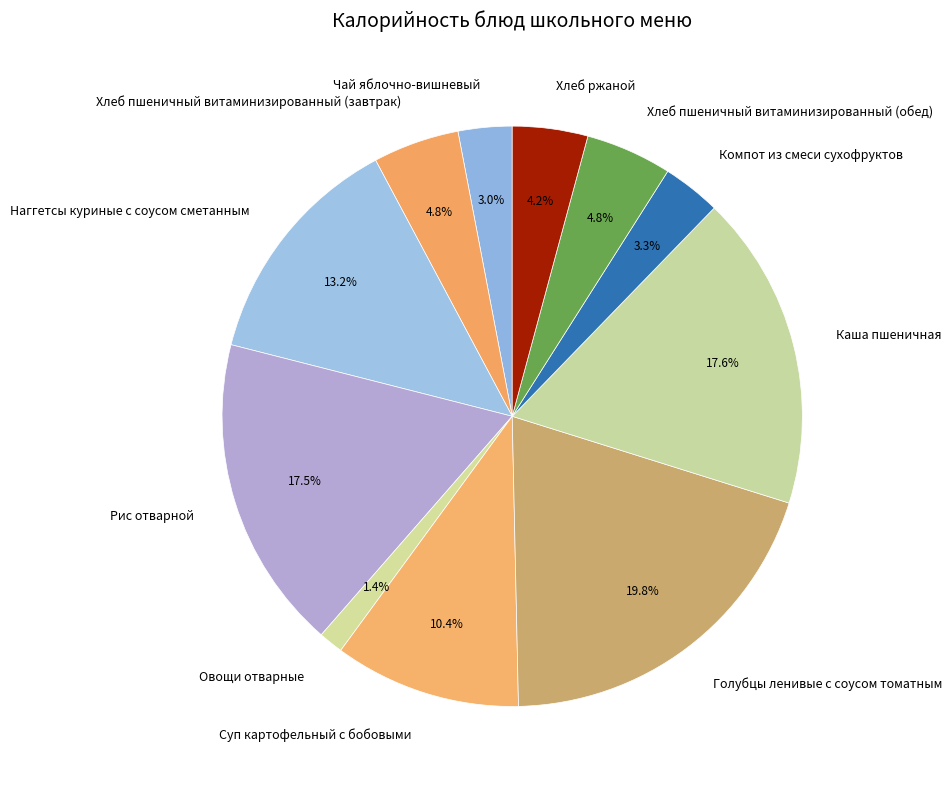

To the nearest percent, what is the combined percentage of Голубцы ленивые с соусом томатным and Наггетсы куриные с соусом сметанным?

33%